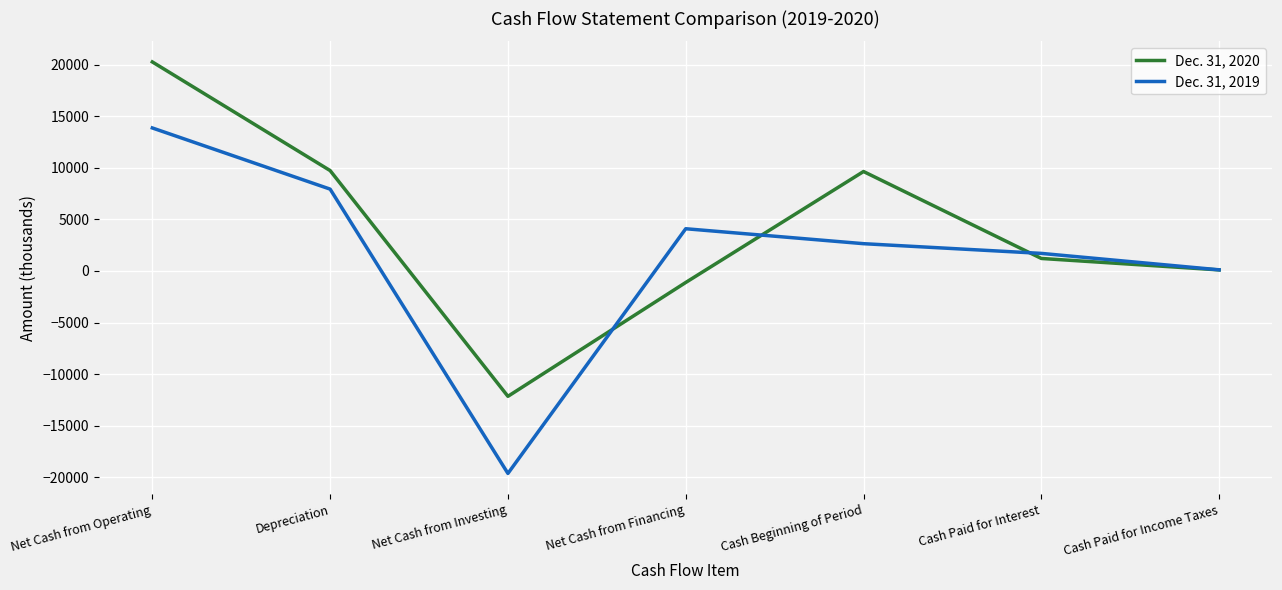

At which label does Dec. 31, 2019 reach its minimum?

Net Cash from Investing